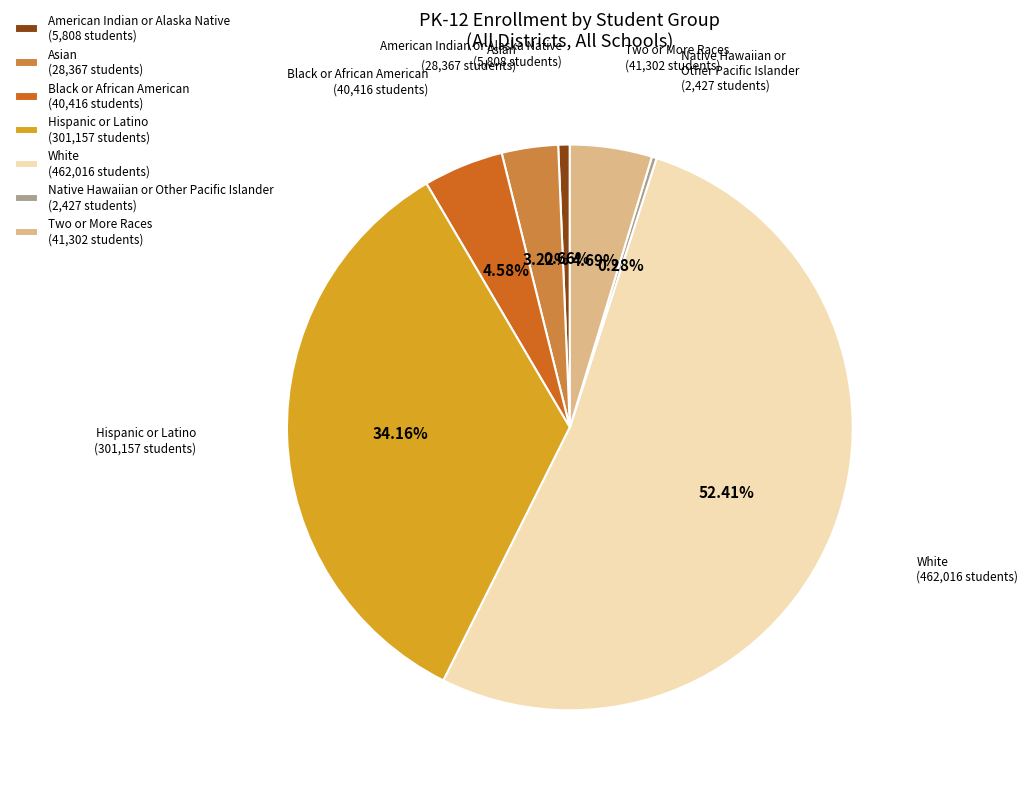

Is there any slice that represents more than half of the pie?

Yes